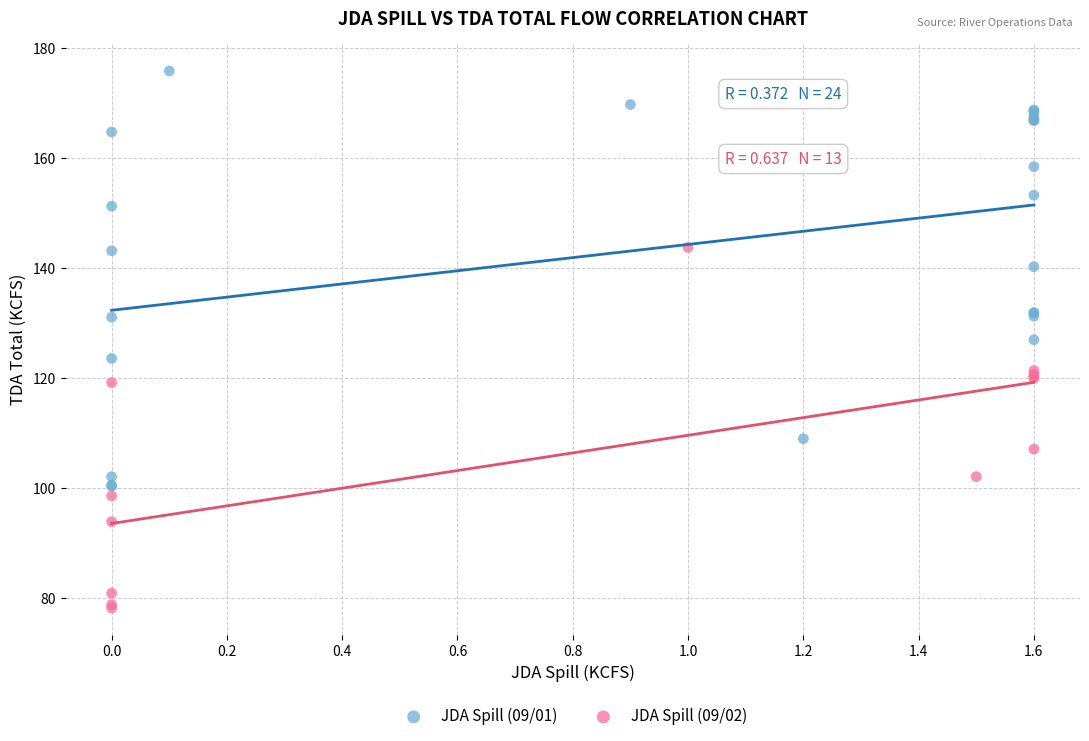

Which series reaches the minimum Y coordinate?

JDA Spill (09/02)